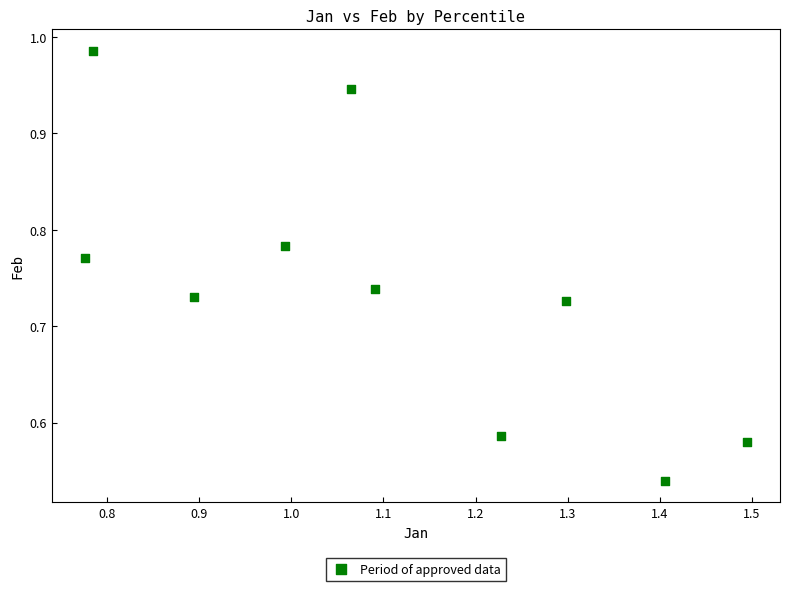

What is the range of Y values (max minus min)?

0.4